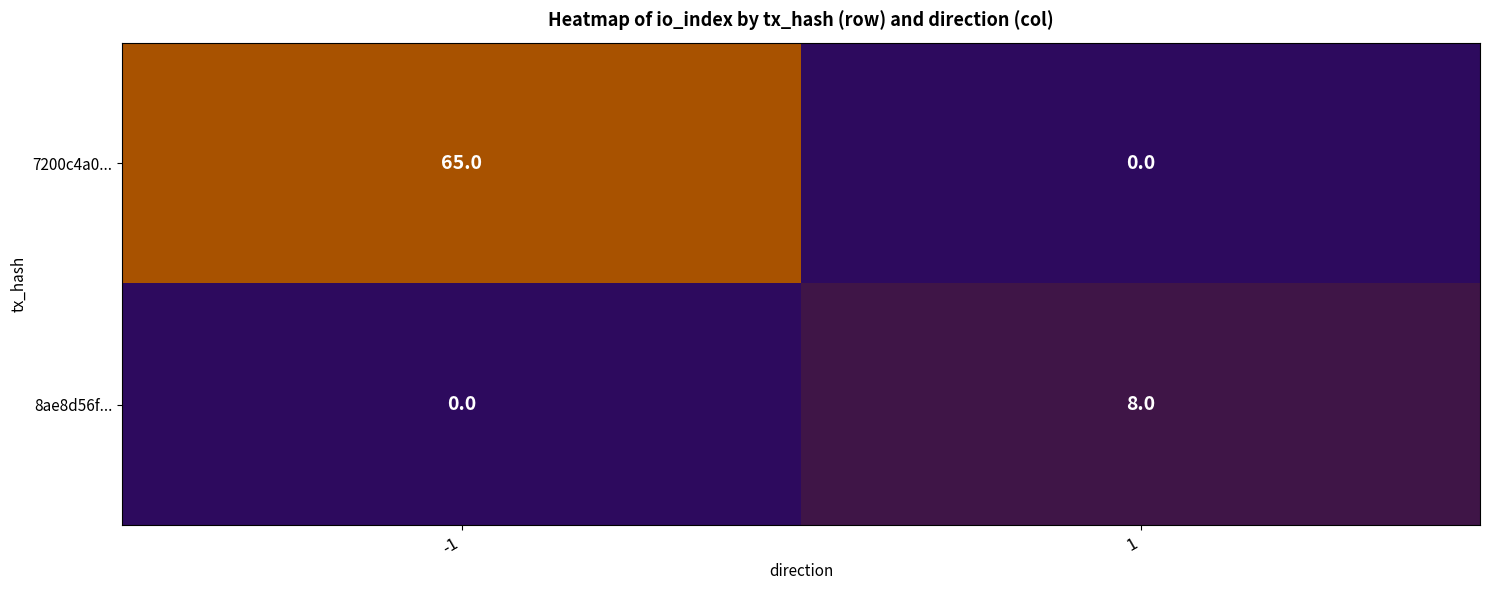

List the series in order of their peak value, lowest first.

8ae8d56f..., 7200c4a0...